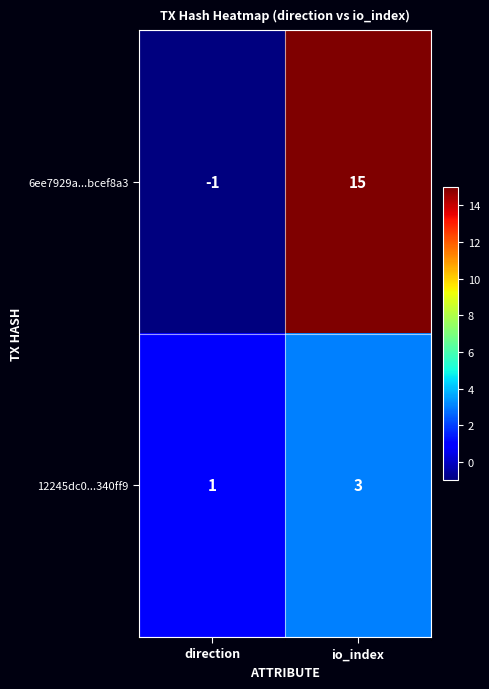

At direction, list the series in order from smallest to largest.

6ee7929a...bcef8a3, 12245dc0...340ff9